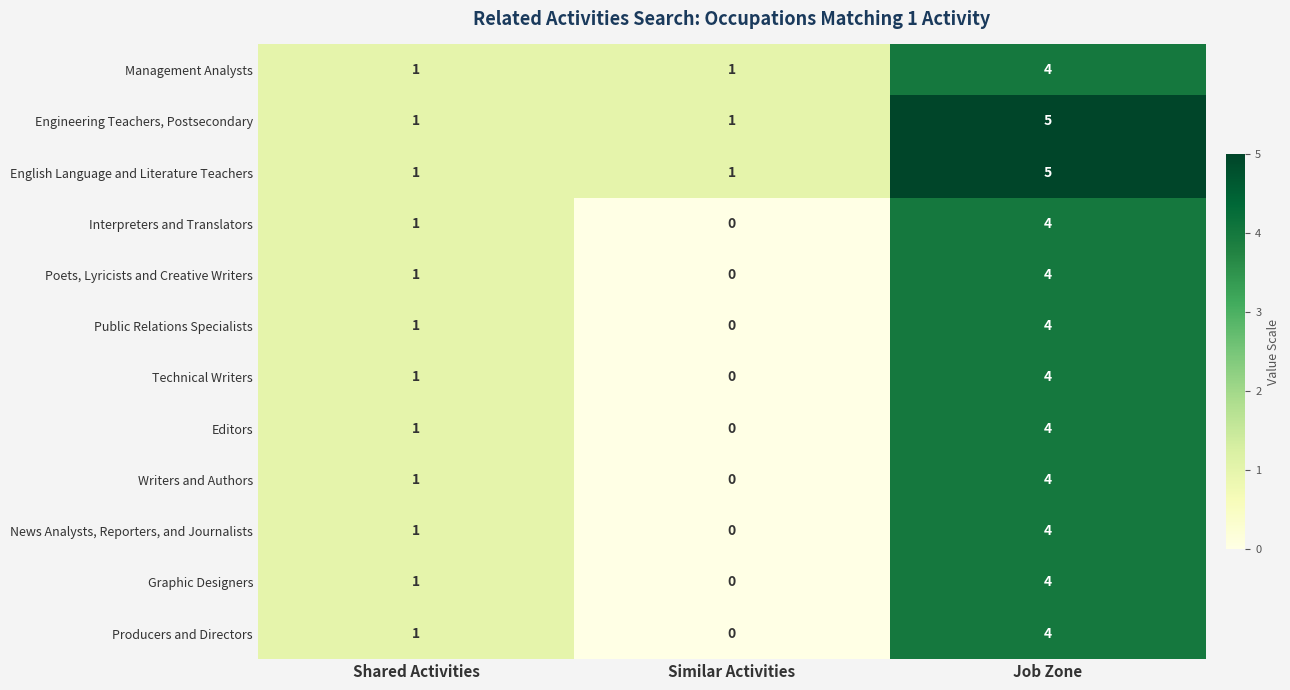

Rank the categories by Poets, Lyricists and Creative Writers value from highest to lowest.

Job Zone, Shared Activities, Similar Activities